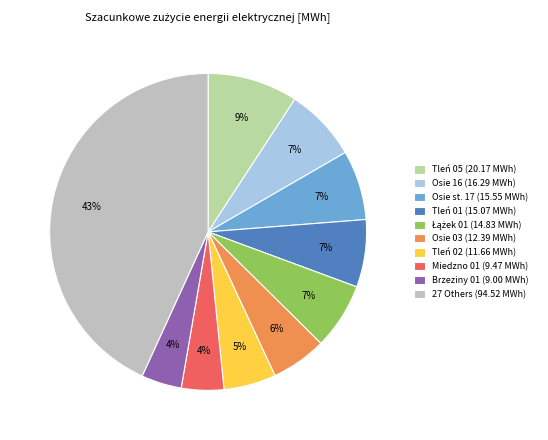

To the nearest percent, what is the average slice percentage?

10%